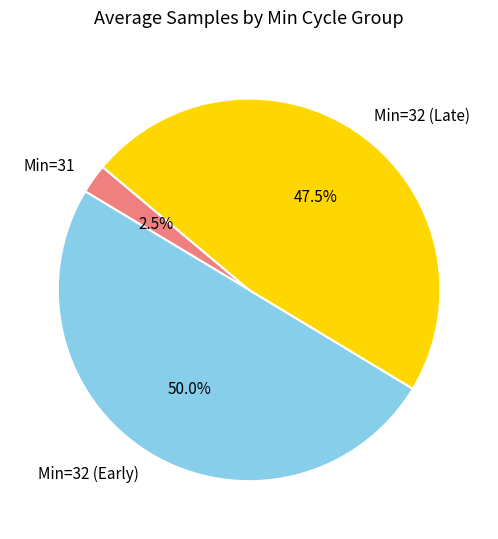

Is the sum of Min=32 (Early) and Min=31 greater than half?

Yes